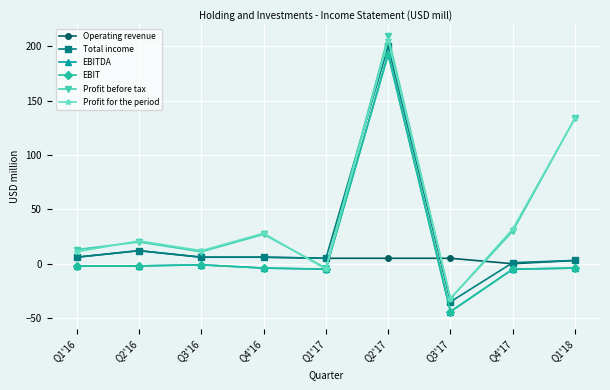

True or false: Profit before tax has more than 1 interior local peaks.

True